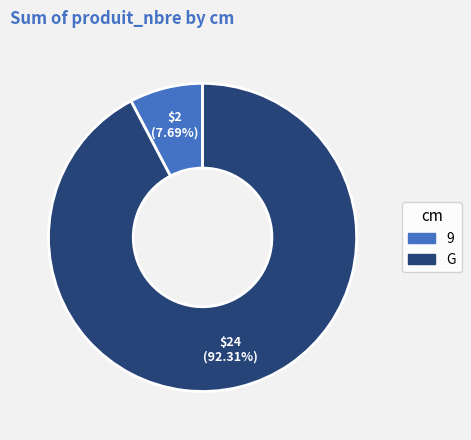

To the nearest percent, what portion does G represent?

92%